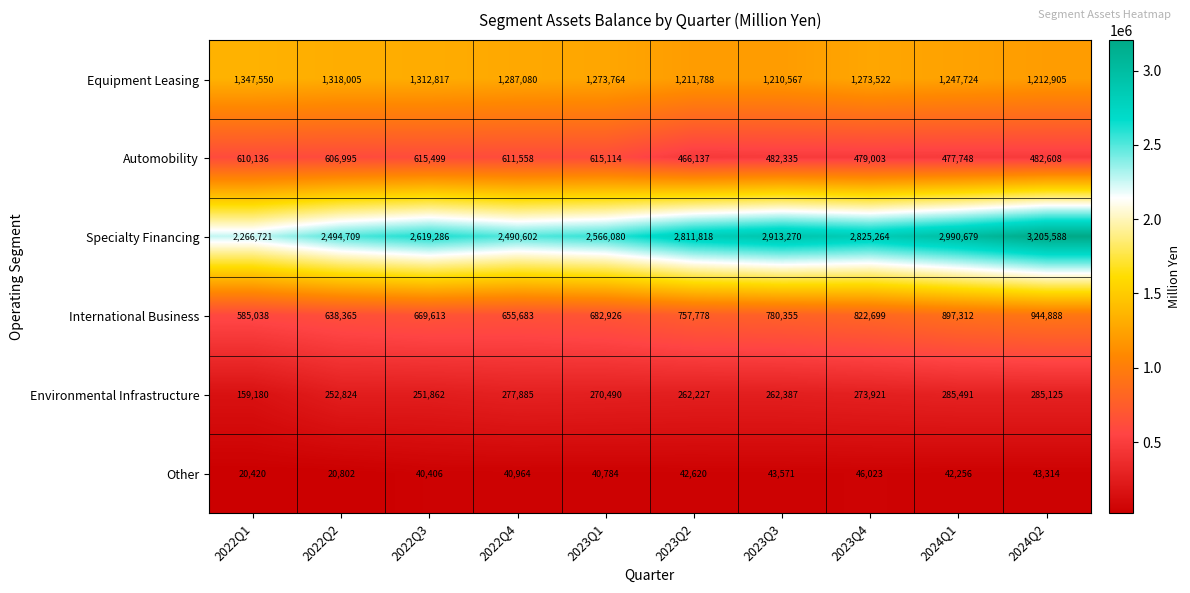

What is the sum of the Automobility values at 2023Q2 and 2024Q1?

943885